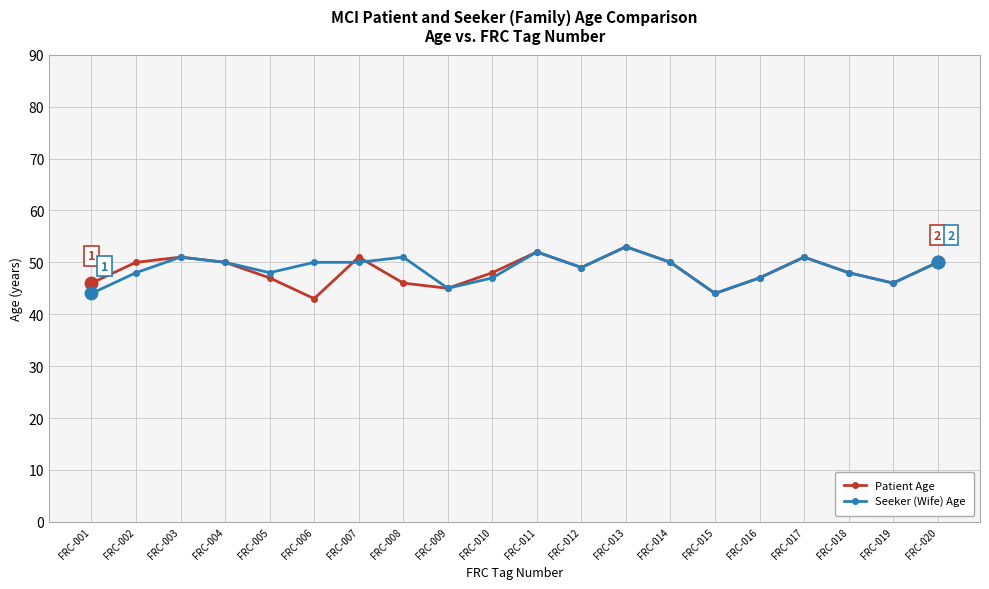

Is the value of Seeker (Wife) Age at FRC-002 greater than the value of Patient Age at FRC-004?

No